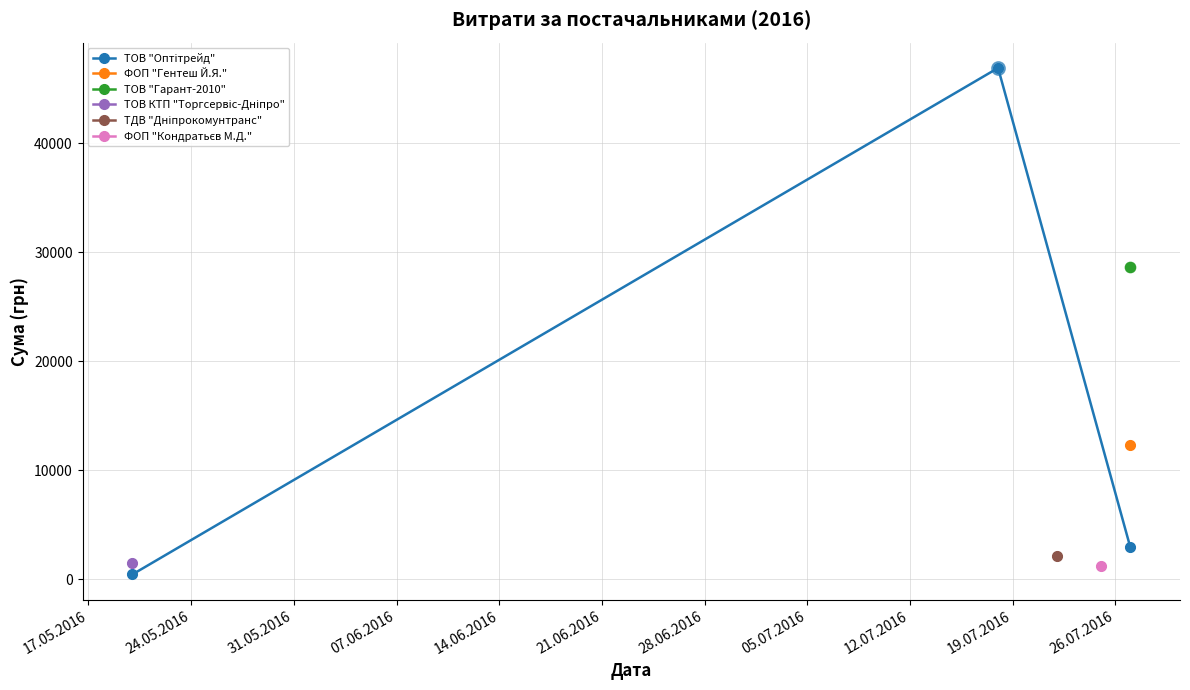

What is the change in value from 24.05.2016 to 31.05.2016?

-43887